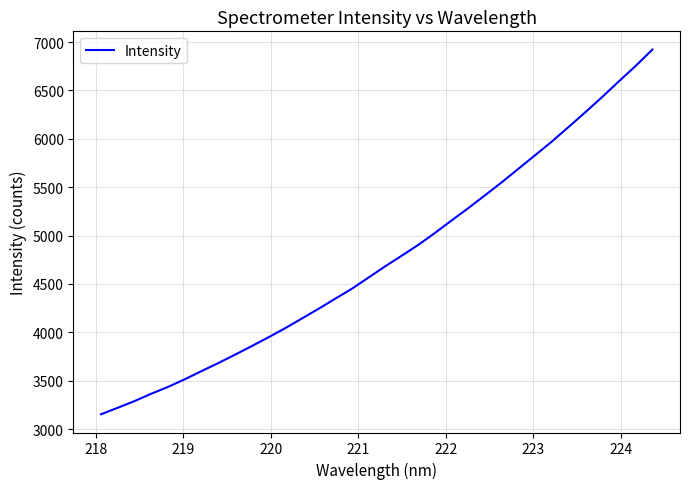

What is the difference between the maximum and minimum values?

3768.9